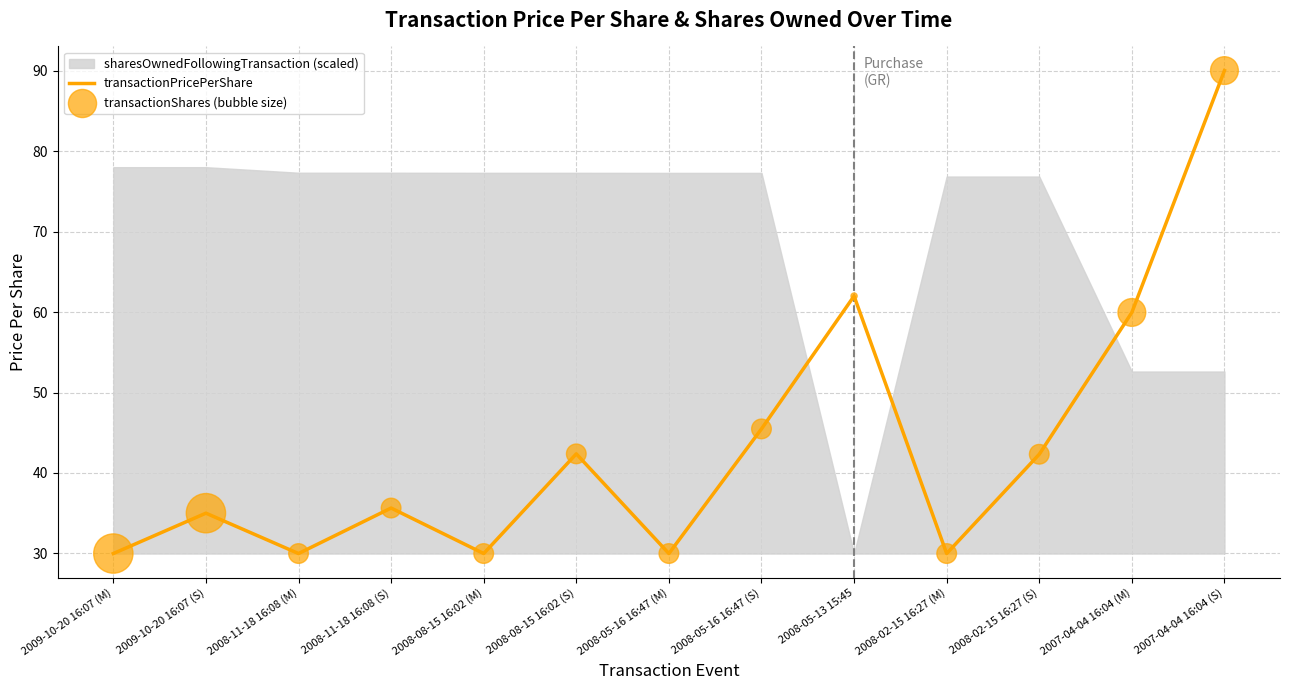

Is the value of transactionPricePerShare at 2007-04-04 16:04 (M) greater than the value of transactionShares (bubble size) at 2007-04-04 16:04 (M)?

No